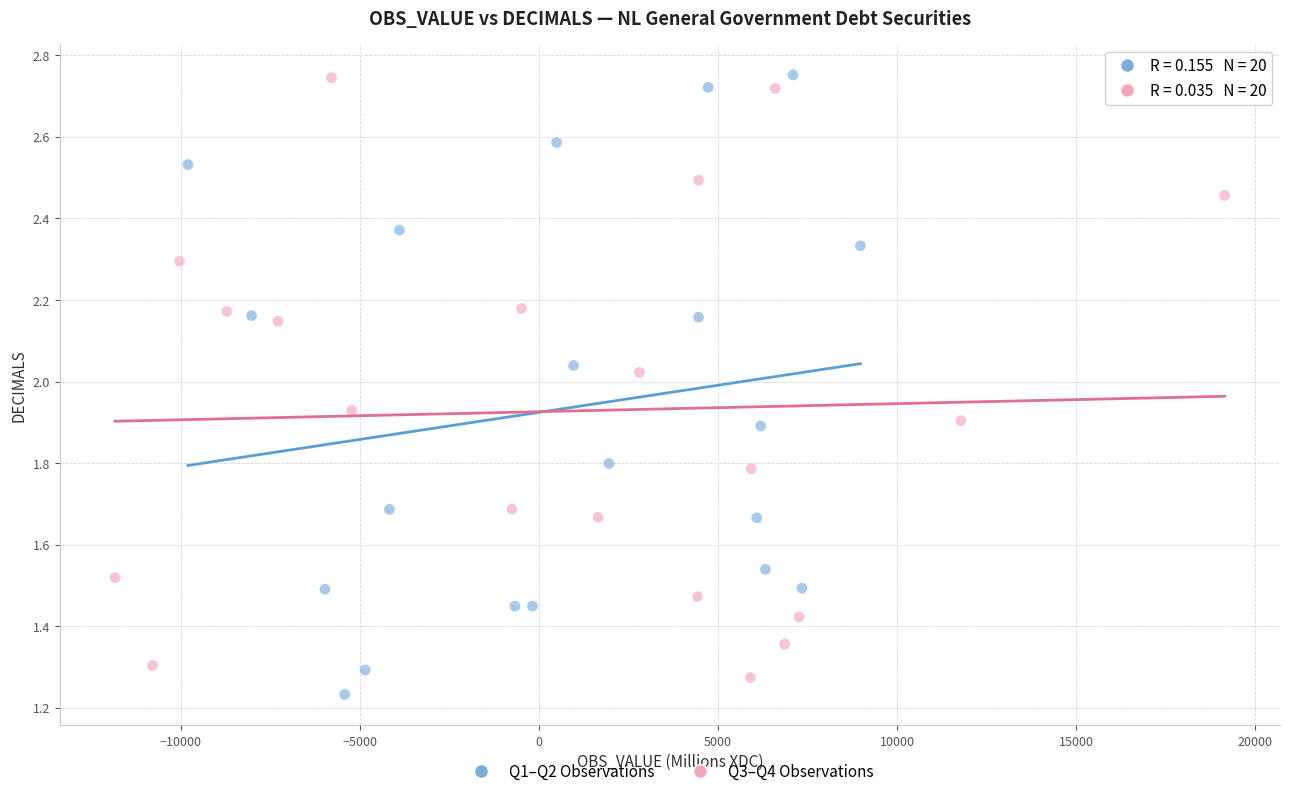

Which series contains the lowest Y value?

Q1–Q2 Observations